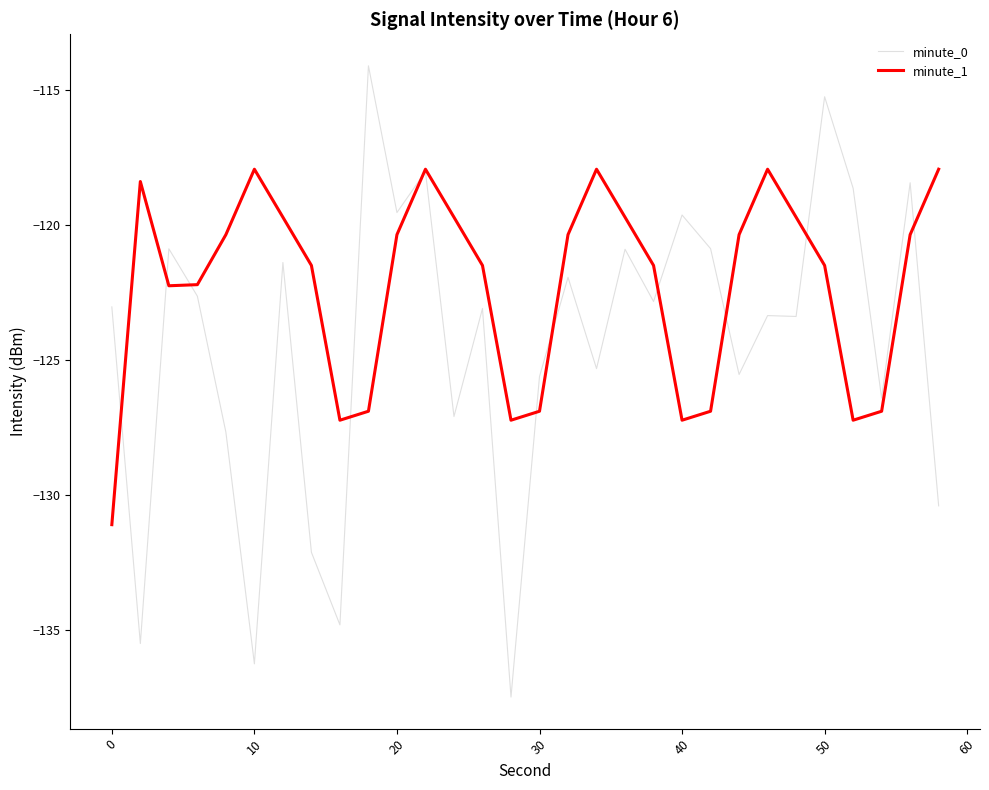

What is the lowest value of the minute_1 series?

-131.1